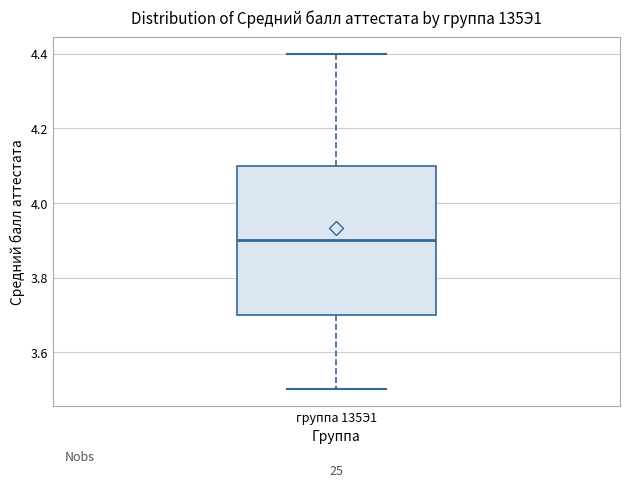

Where is the lower edge of the box for группа 135Э1 on the y-axis? The values are not printed on the chart, so give them approximately, as read against the axis.

3.7